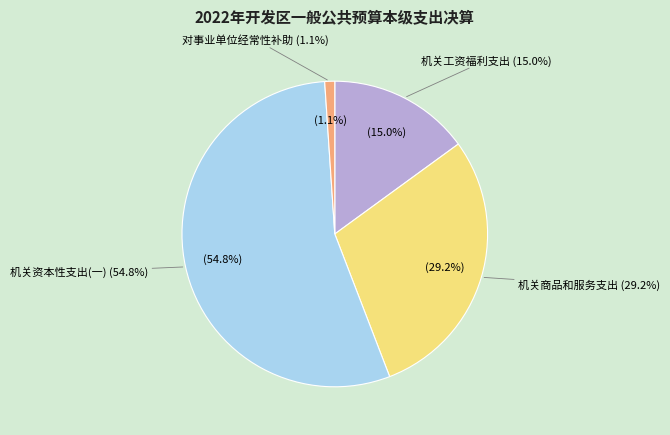

True or false: 对事业单位经常性补助 accounts for 16% of the total.

False